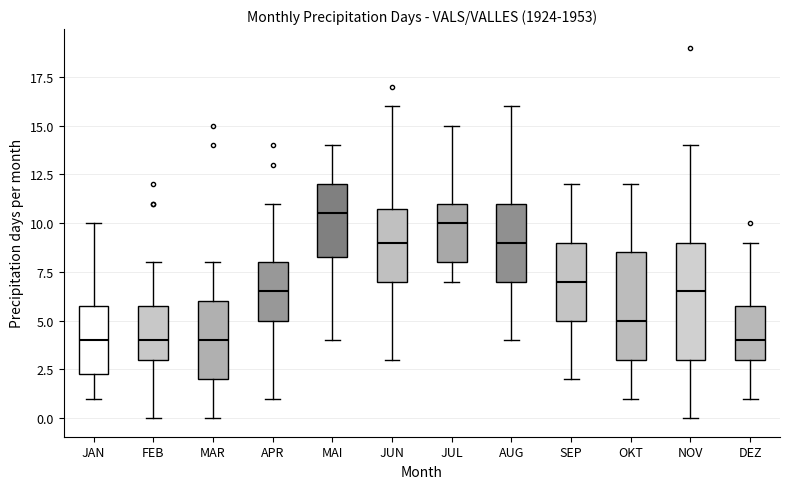

Where does the upper whisker of the box for JUN end on the y-axis? The values are not printed on the chart, so give them approximately, as read against the axis.

16.0